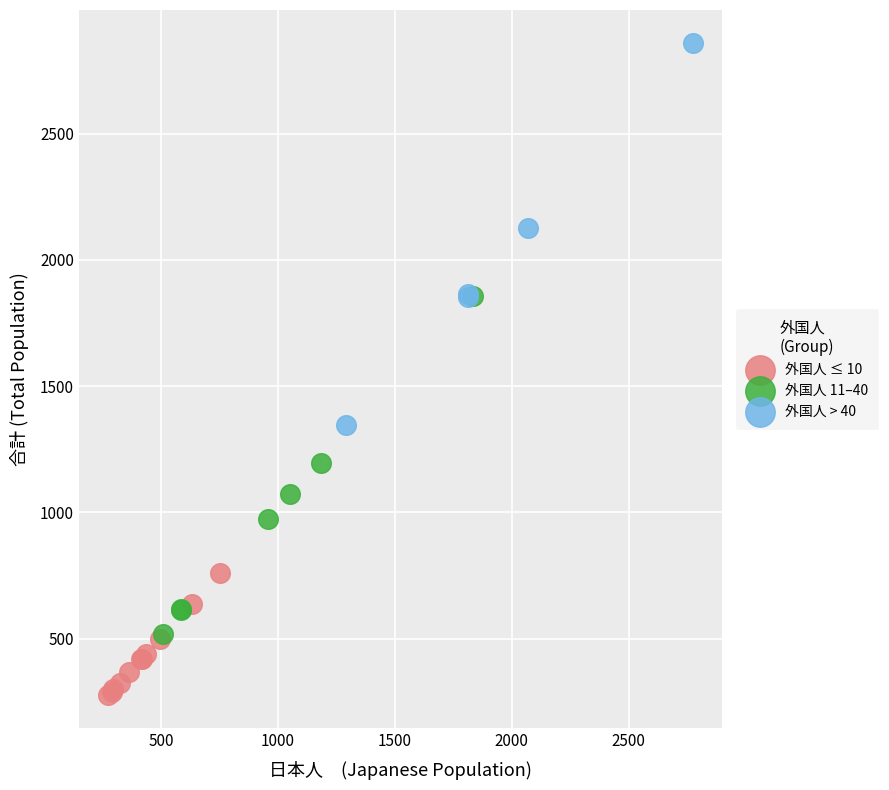

Which series contains the highest Y value?

外国人 > 40